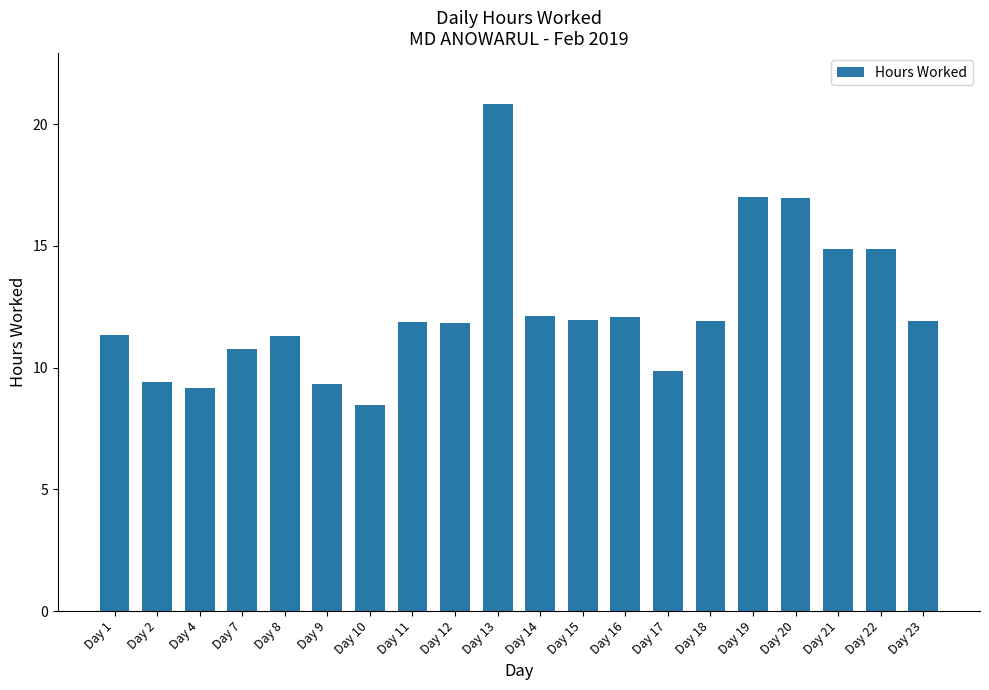

Which category has the lowest value across all series?

Day 10